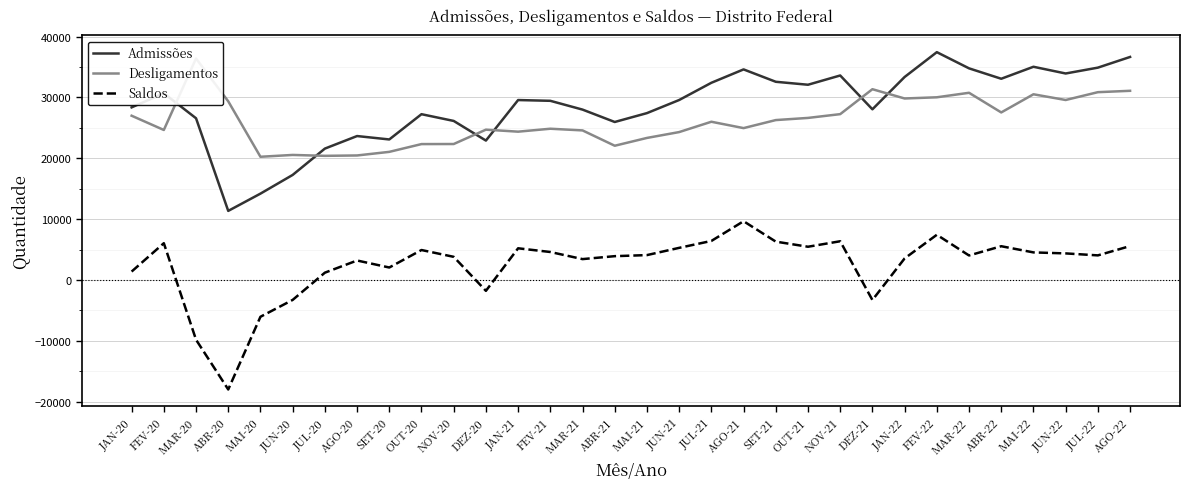

Between which two adjacent categories do Admissões and Desligamentos first intersect?

FEV-20 and MAR-20